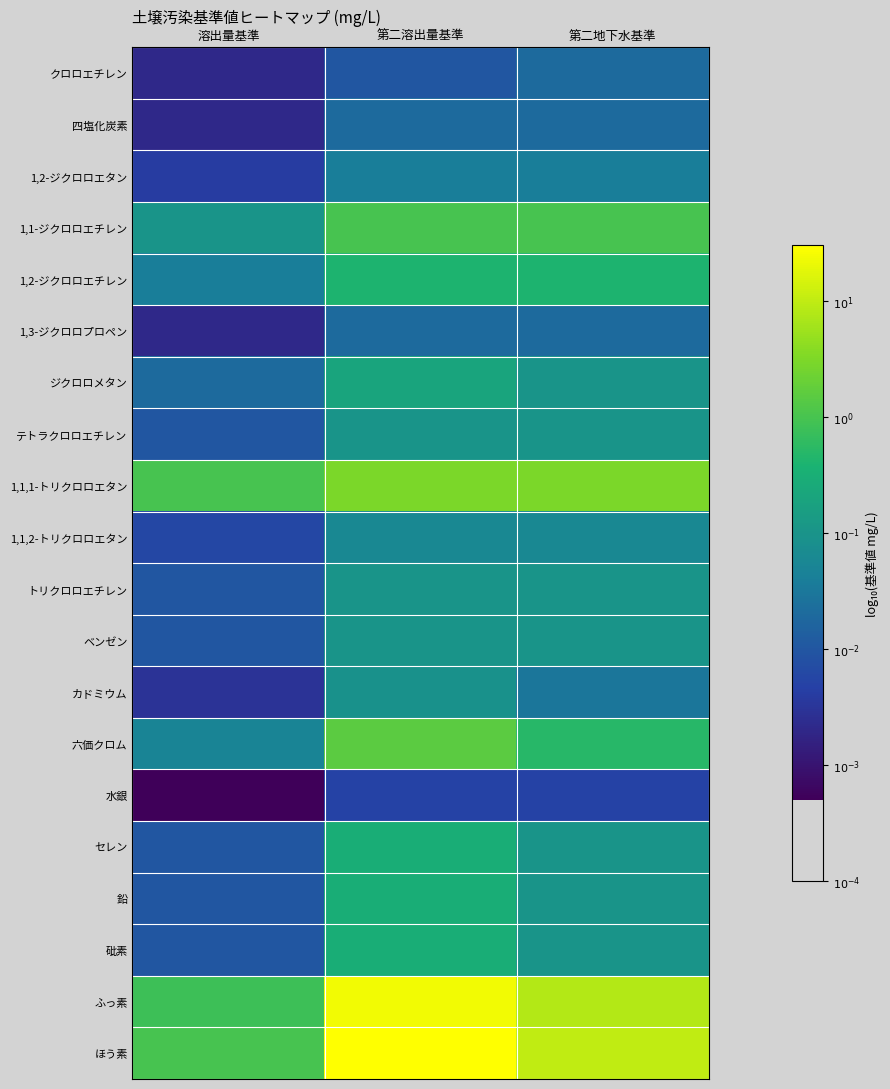

How many distinct data groups are displayed?

20